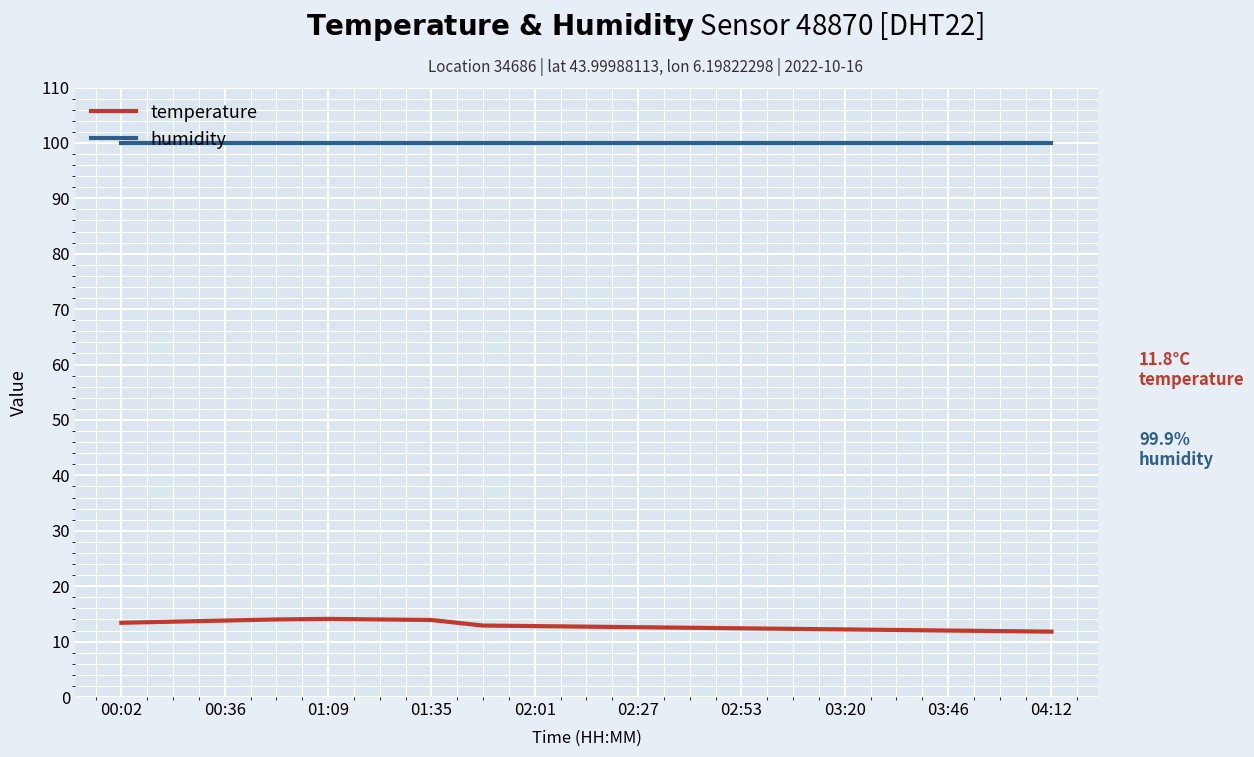

In temperature, how many points are higher than both neighbors (excluding endpoints)?

1